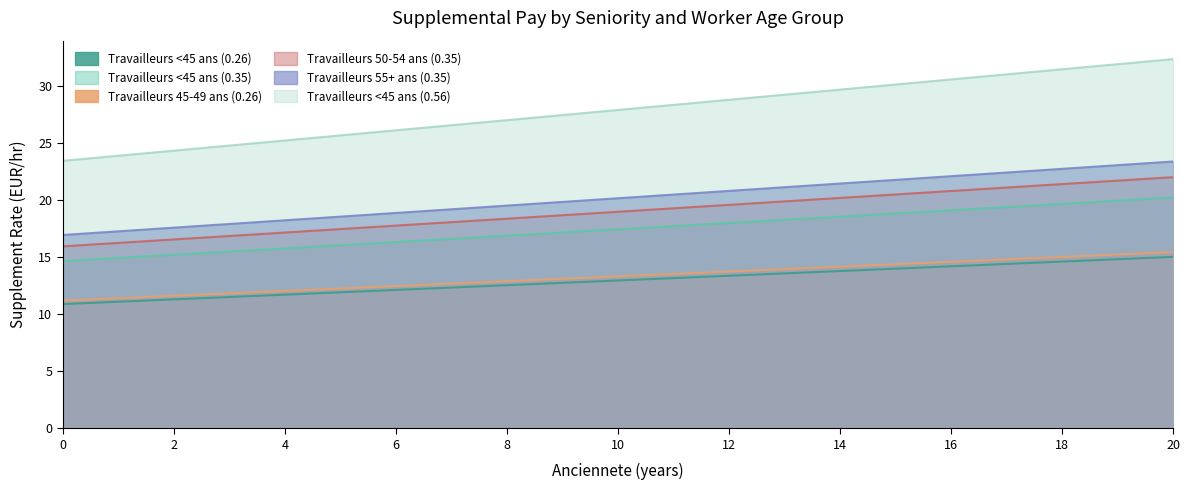

At which label is Travailleurs 50-54 ans (0.35) closest to 18?

7